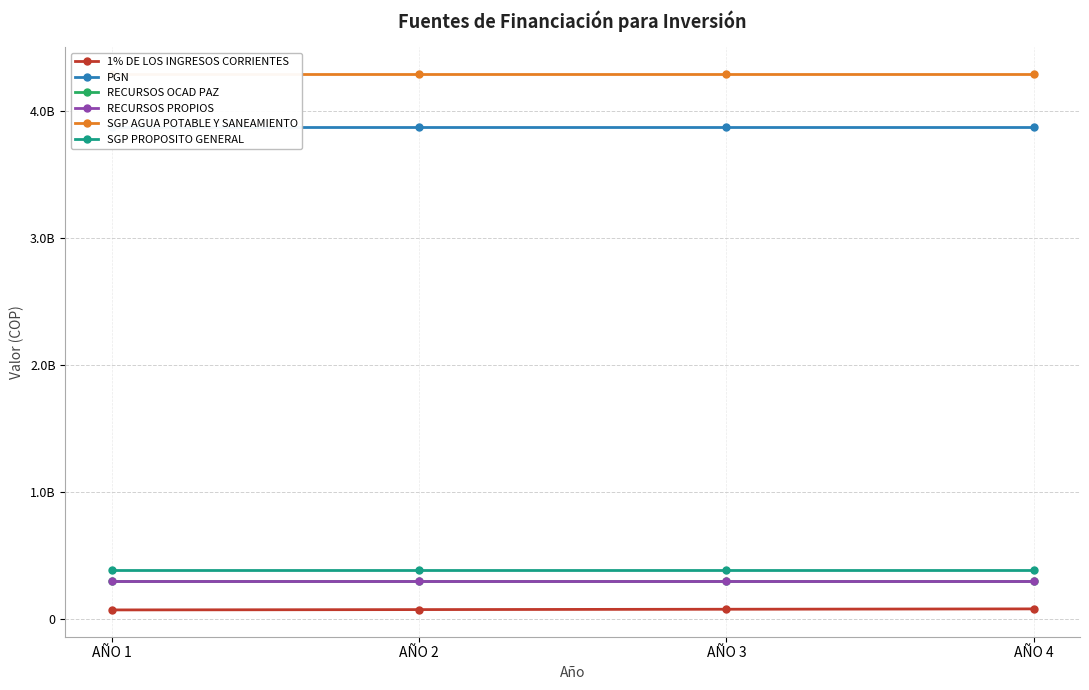

Which series has the widest spread of values?

1% DE LOS INGRESOS CORRIENTES